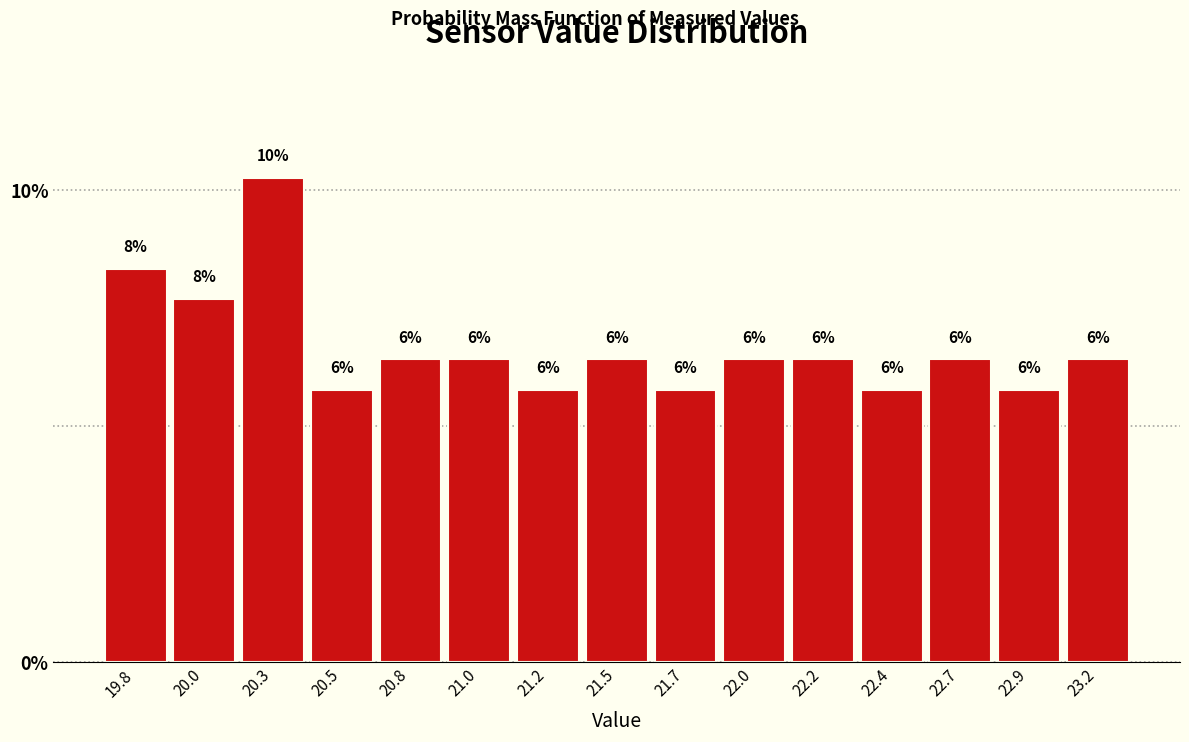

How many bars are there in total?

15